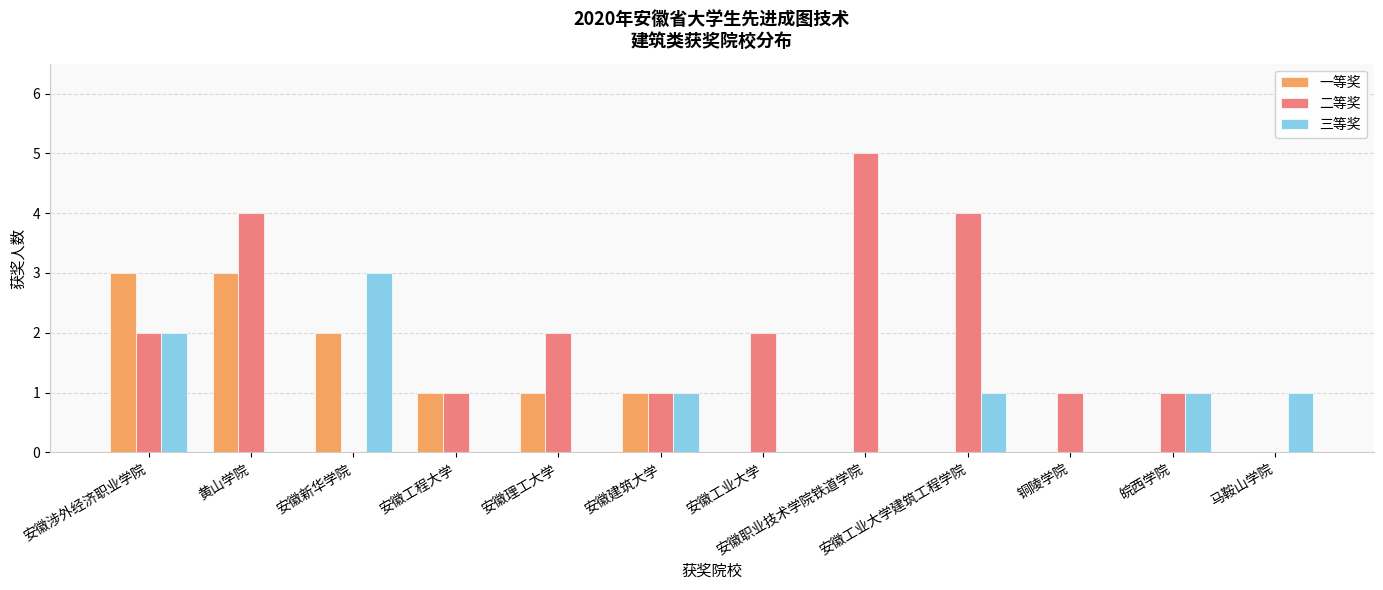

What is the highest value of the 二等奖 series?

5